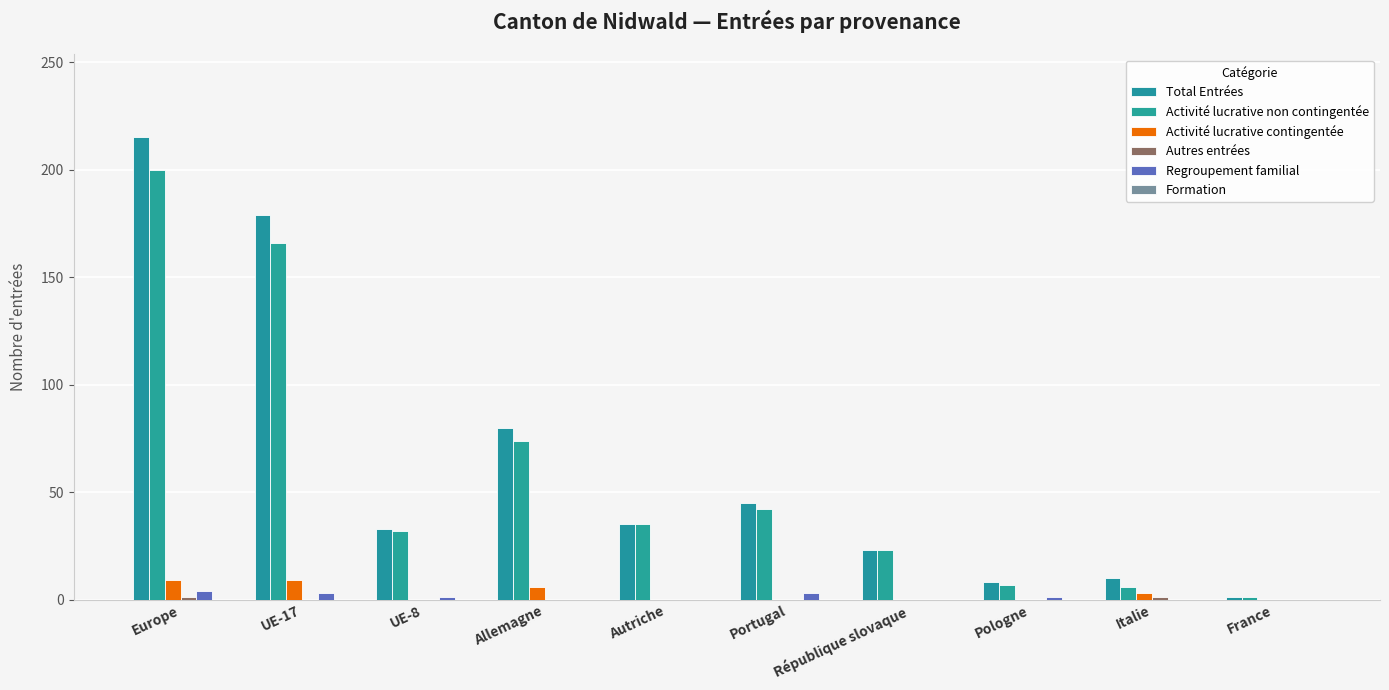

True or false: Regroupement familial has a value of 4 at Europe.

True